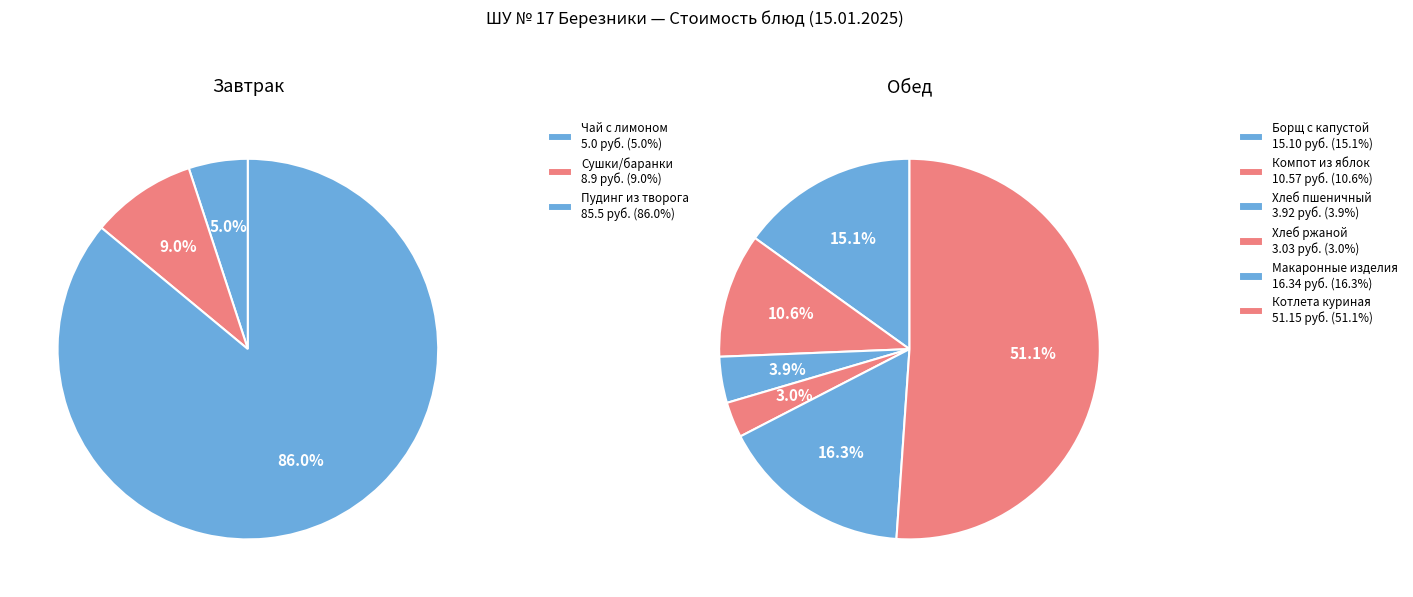

Which slice is the smallest?

Хлеб ржаной